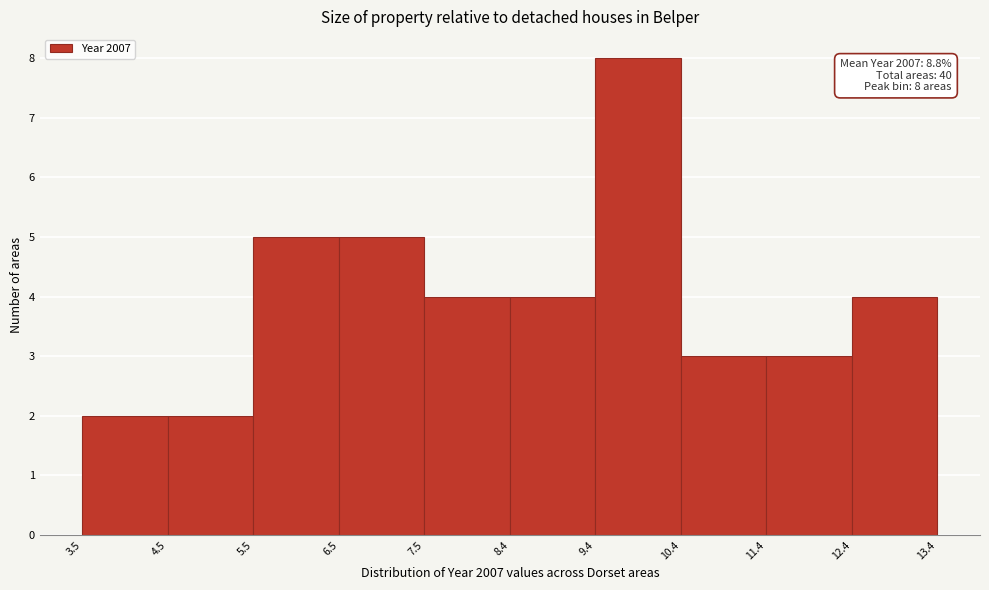

Which range on the x-axis has the tallest bar?

9.4 to 10.4